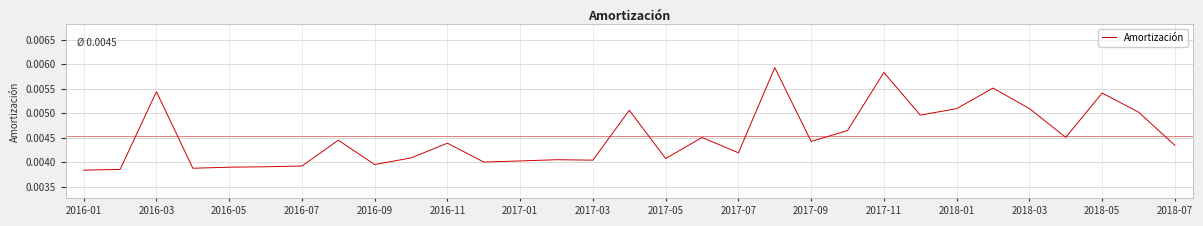

How many values are between 0 and 1?

31